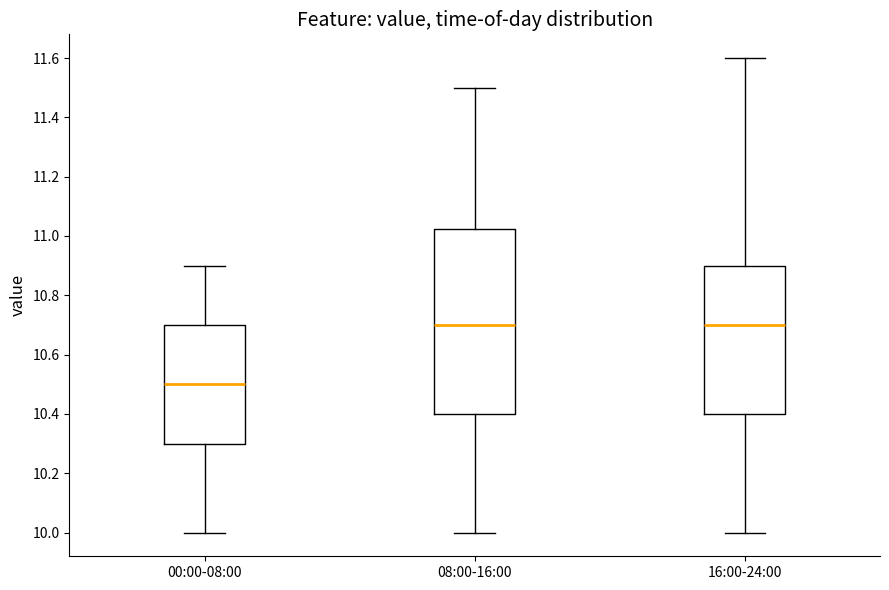

Where is the upper edge of the box for 00:00-08:00 on the y-axis? The values are not printed on the chart, so give them approximately, as read against the axis.

10.70